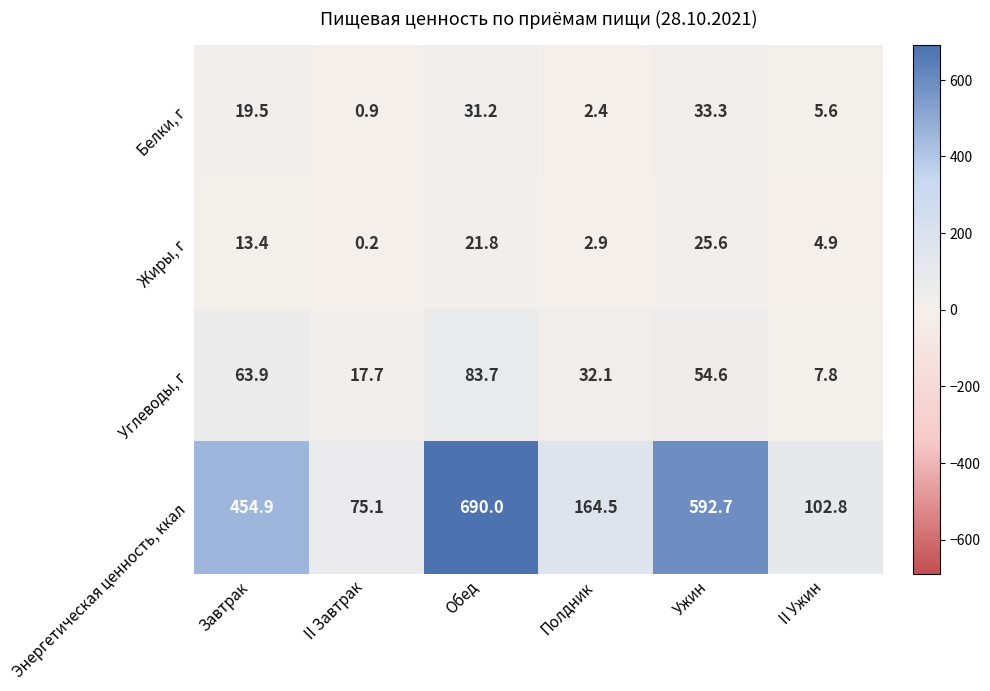

At how many categories does at least one series exceed 238?

3